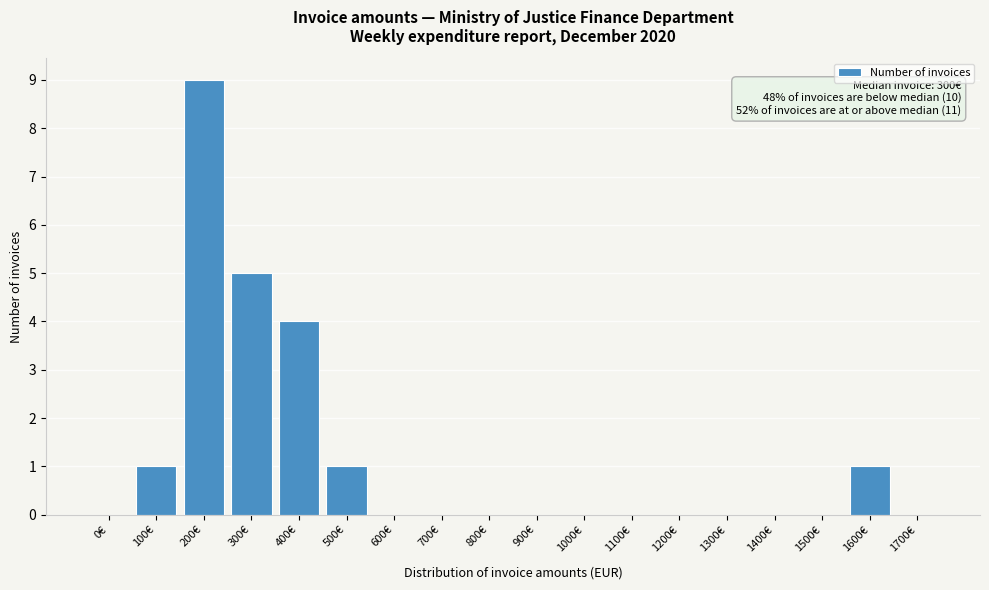

Reading right to left, list all the values displayed in this chart.

1700€=0	1600€=1	1500€=0	1400€=0	1300€=0	1200€=0	1100€=0	1000€=0	900€=0	800€=0	700€=0	600€=0	500€=1	400€=4	300€=5	200€=9	100€=1	0€=0